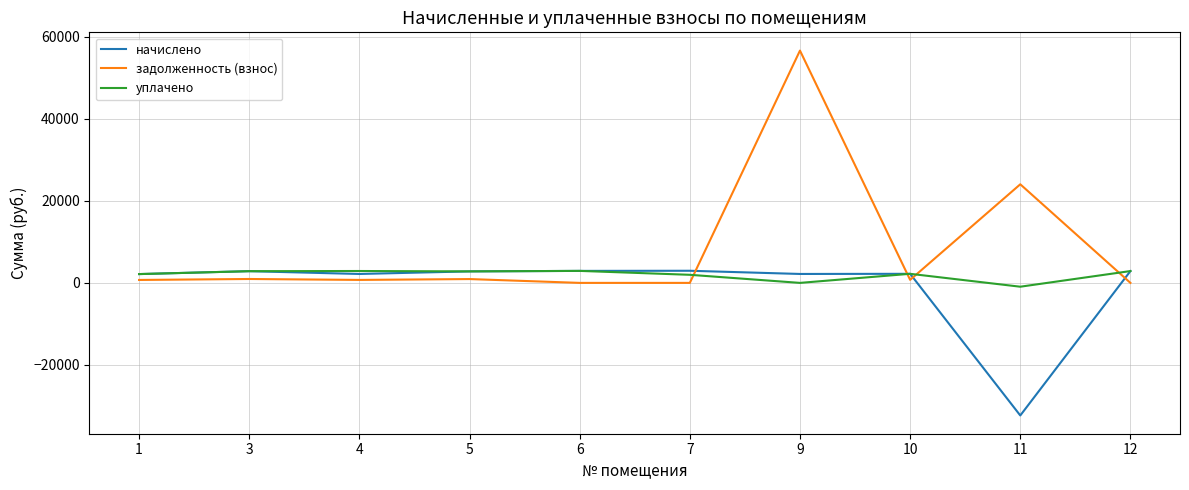

What is the average value of the задолженность (взнос) series?

8476.4